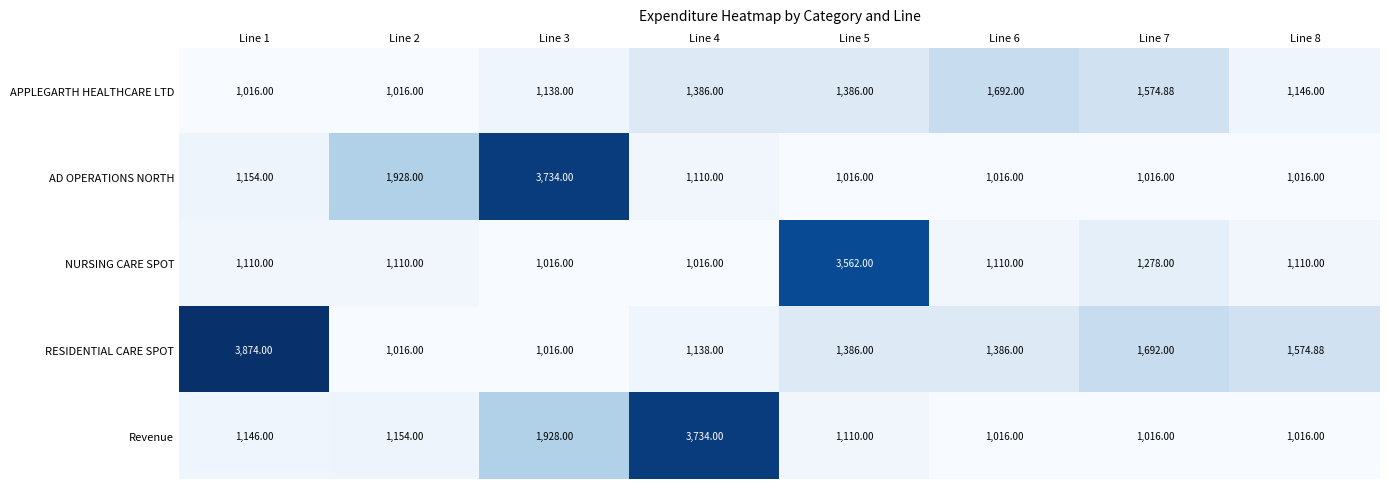

Is the value of AD OPERATIONS NORTH at Line 7 greater than the value of Revenue at Line 4?

No